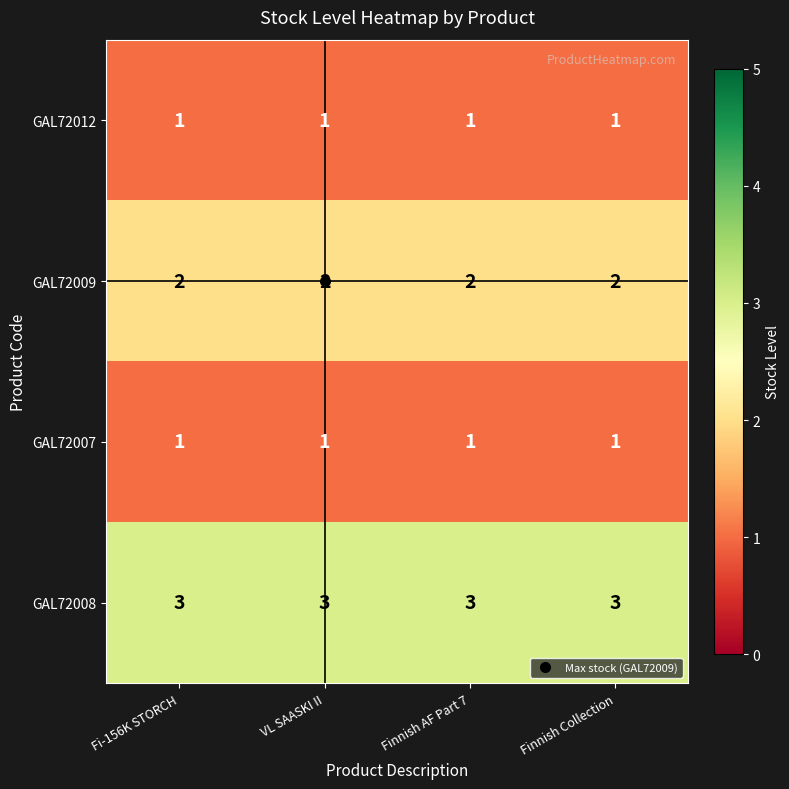

What is the greatest value displayed?

3